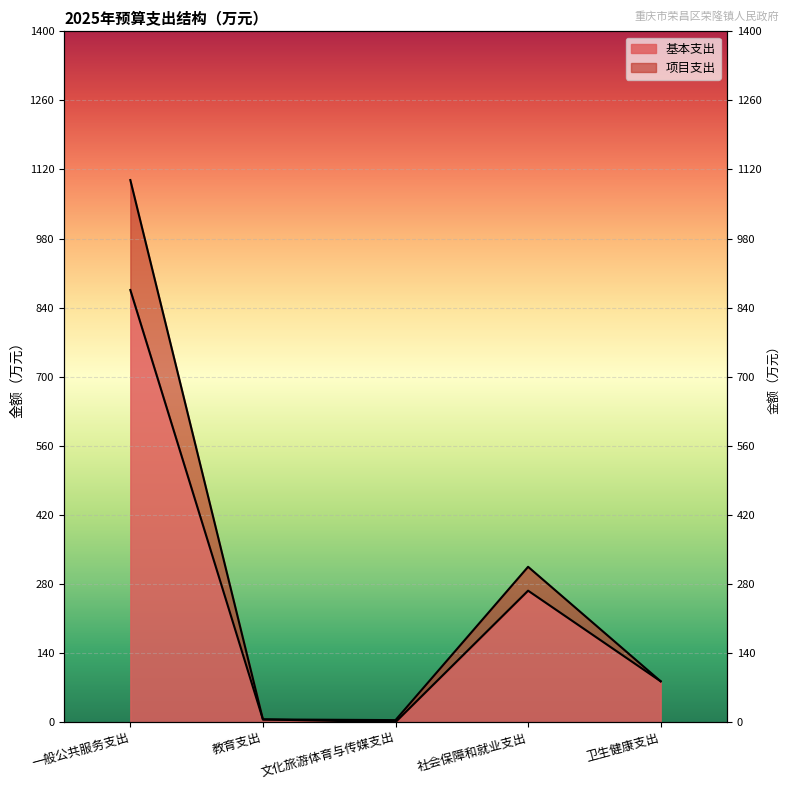

At which category is the sum across all series the highest?

一般公共服务支出